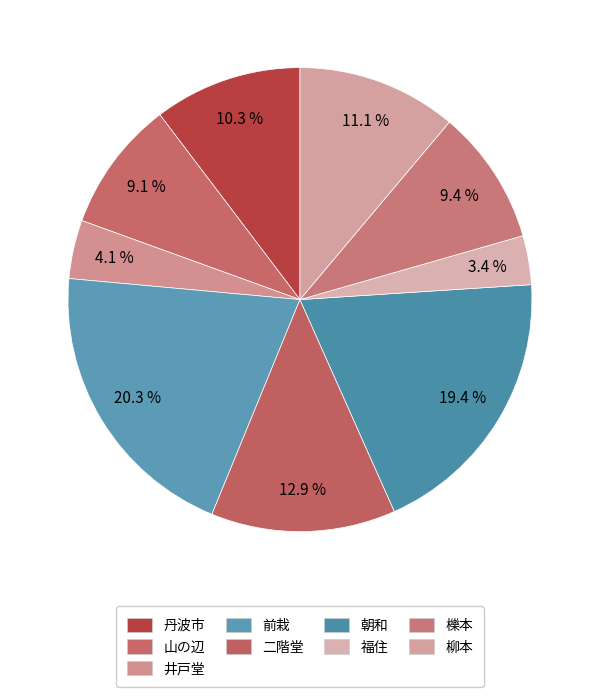

What percentage is NOT represented by 井戸堂?

95.9%